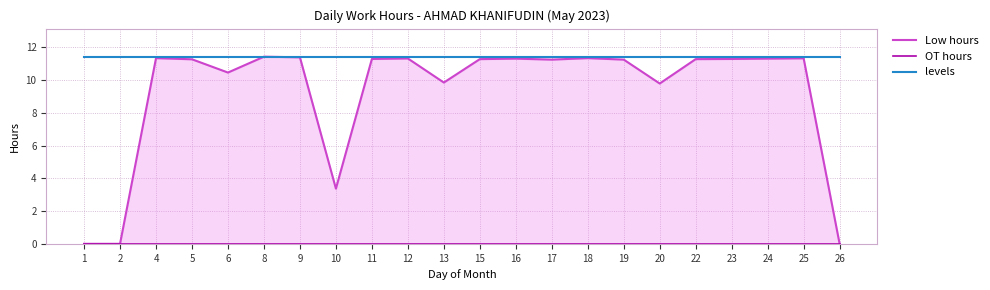

What is the difference between the highest and lowest values at 5?

11.4